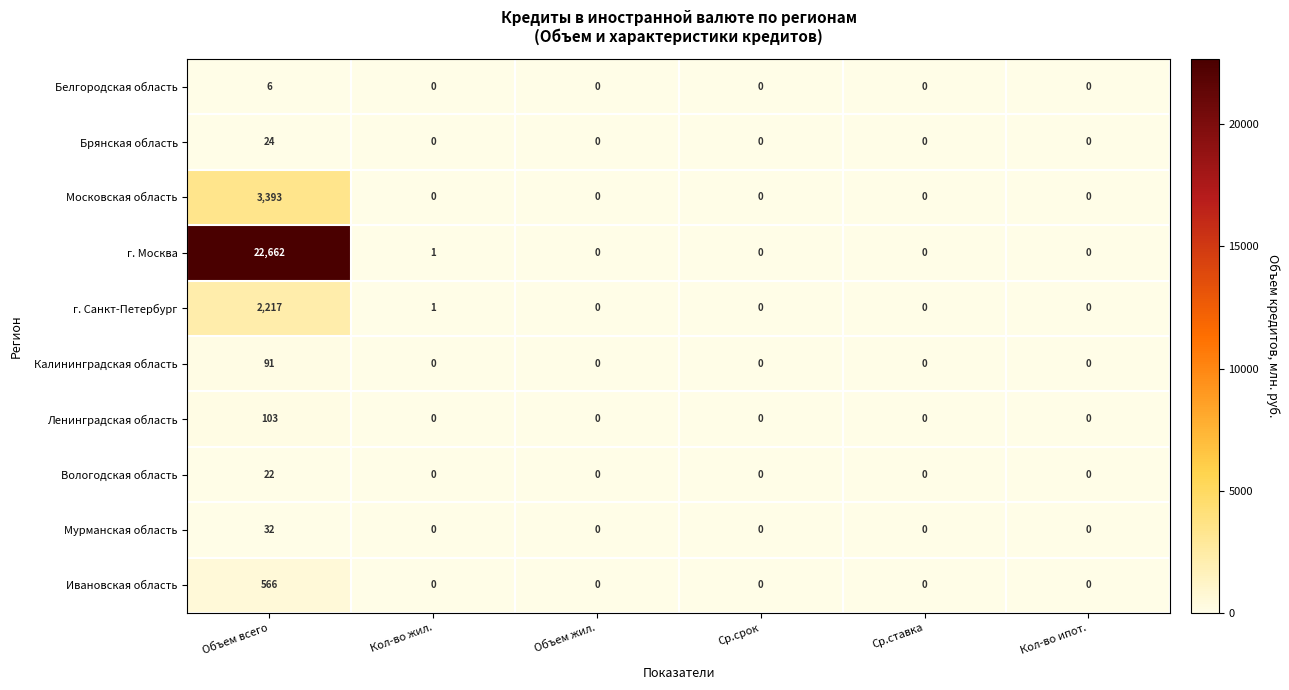

What is the highest value of the Белгородская область series?

6